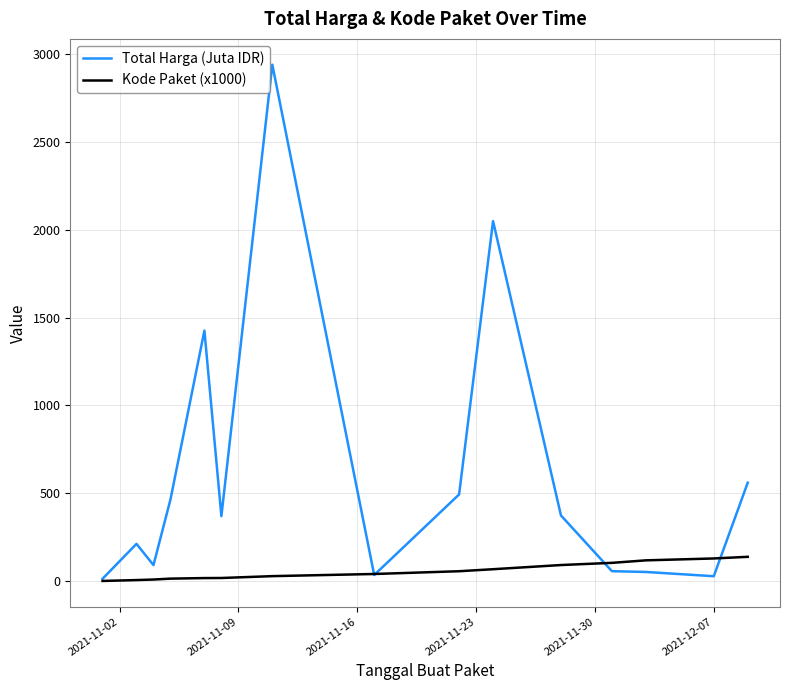

Which series has the largest total across all categories?

Total Harga (Juta IDR)